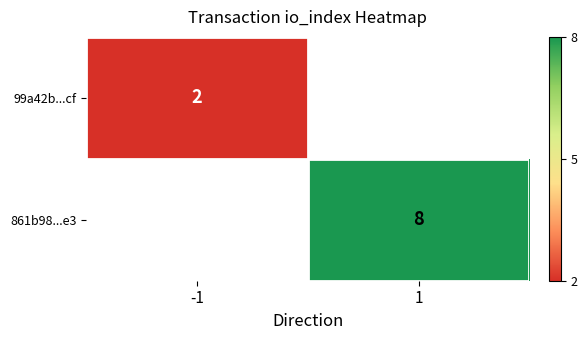

At which category does the chart reach its minimum across all series?

-1